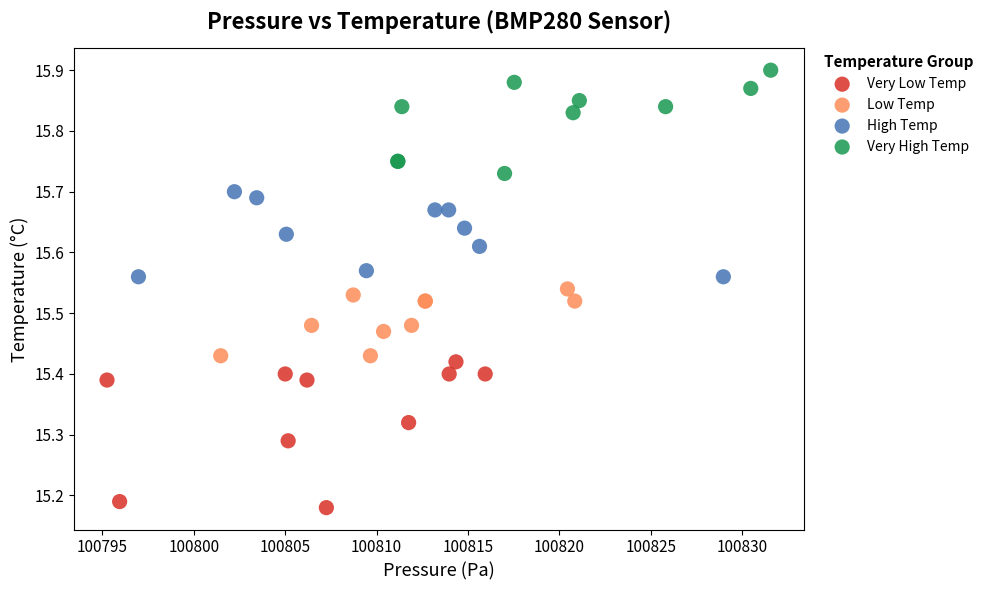

Which series contains the highest Y value?

Very High Temp